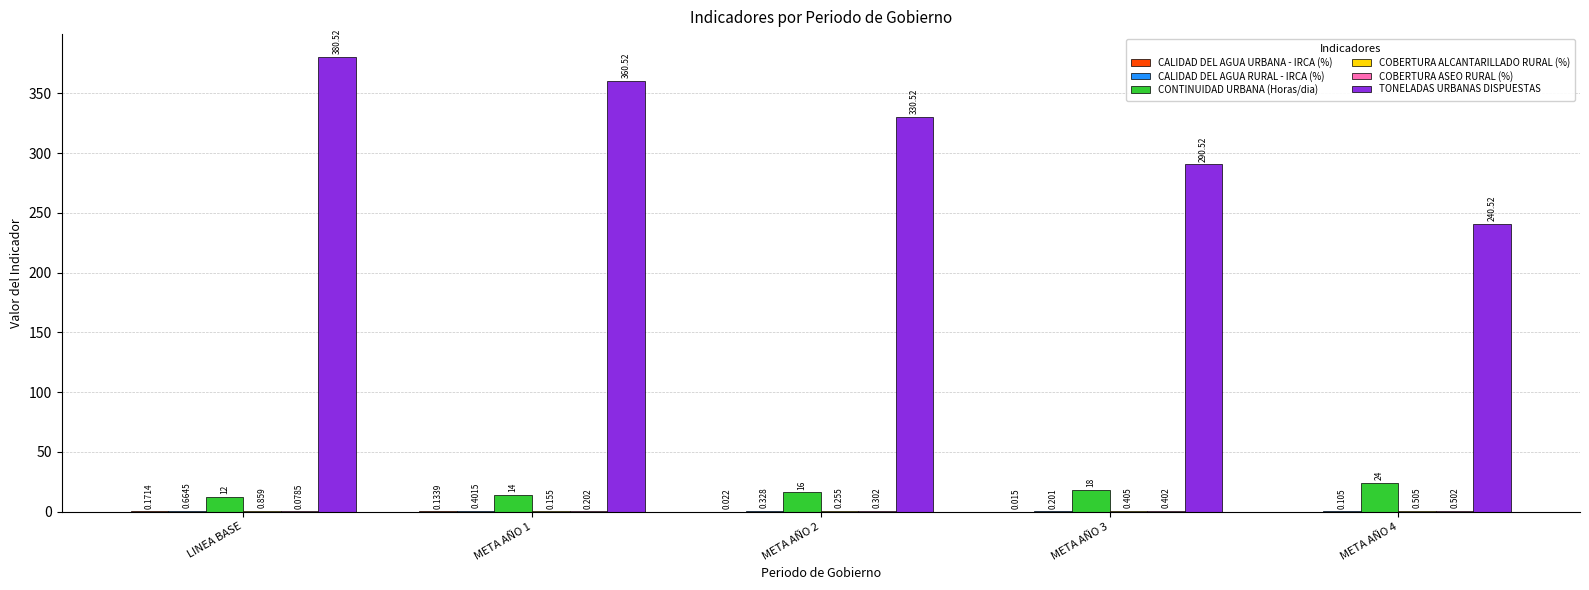

Between LINEA BASE and META AÑO 4, which series saw the biggest shift?

TONELADAS URBANAS DISPUESTAS